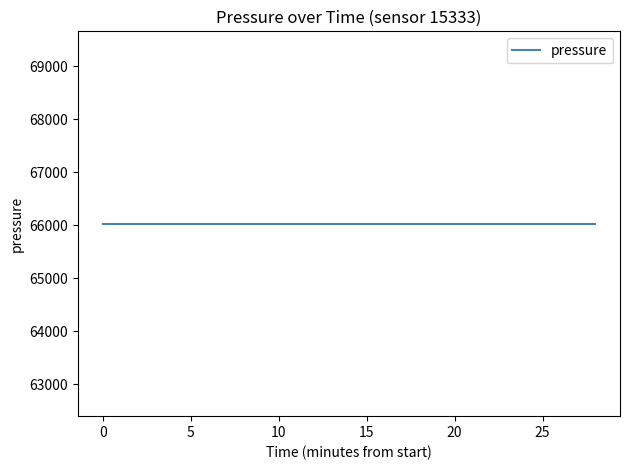

Which category has the lowest value in the pressure series?

00:00